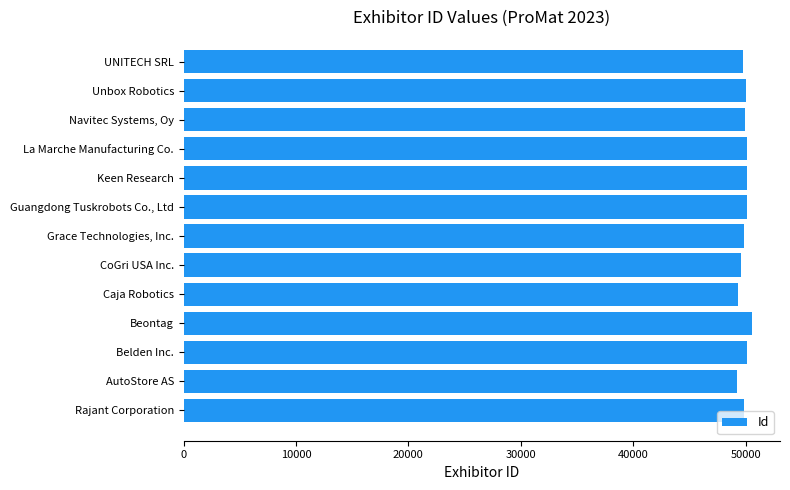

Are the bars horizontal?

Yes